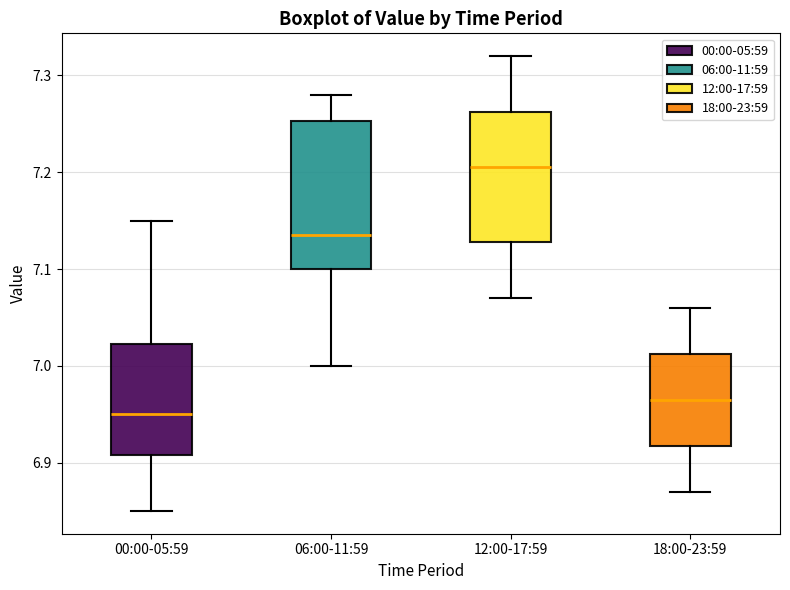

Comparing the boxes themselves (not the whiskers), which one is the tallest?

06:00-11:59